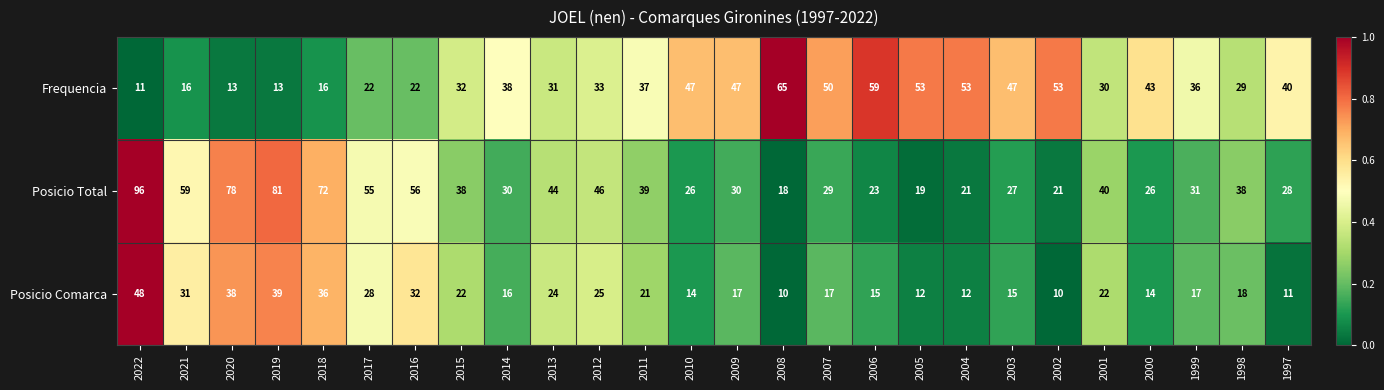

The Posicio Total series shows 24 at 2016. True or false?

False